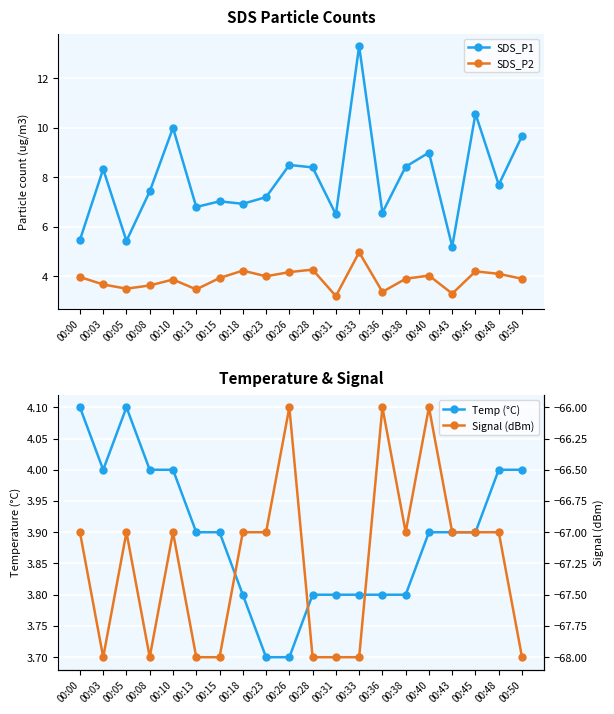

At which category is the sum across all series the highest?

00:33